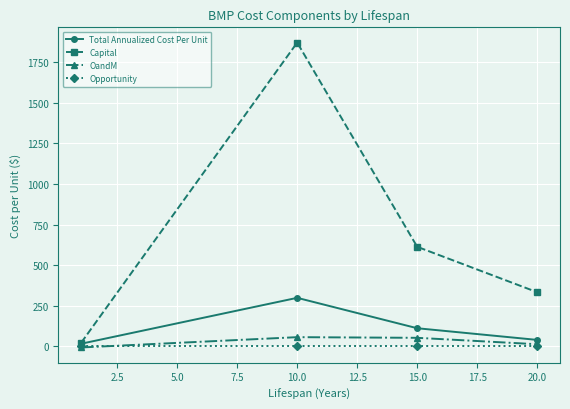

Which series has the widest spread of values?

Capital